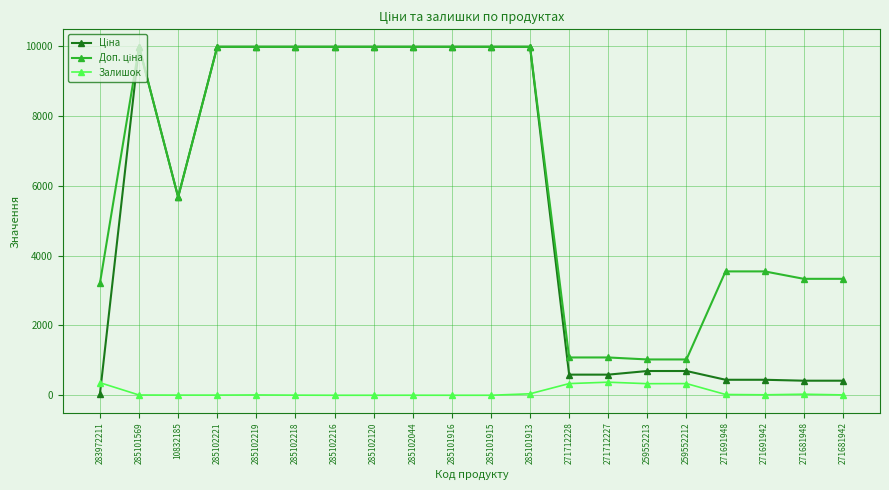

What is the difference between the highest and lowest values at 285101916?

9975.0